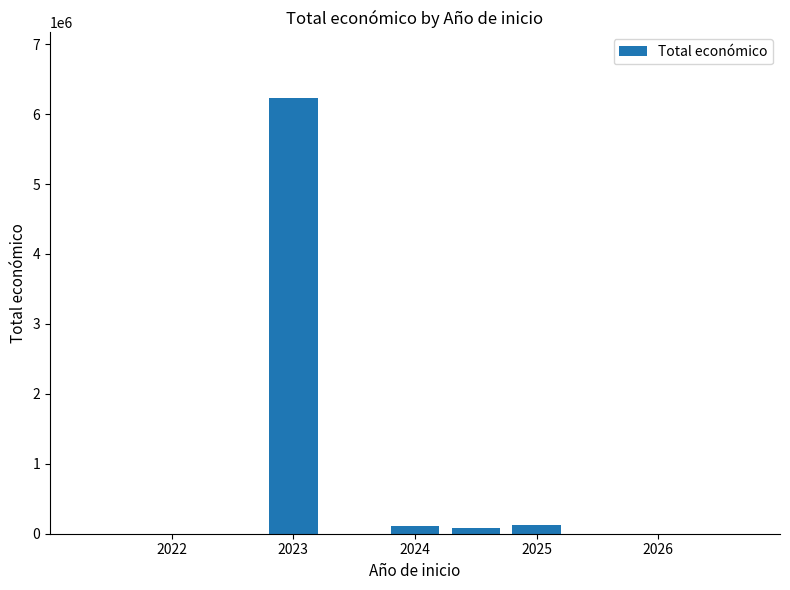

What is the minimum value shown in the chart?

83646